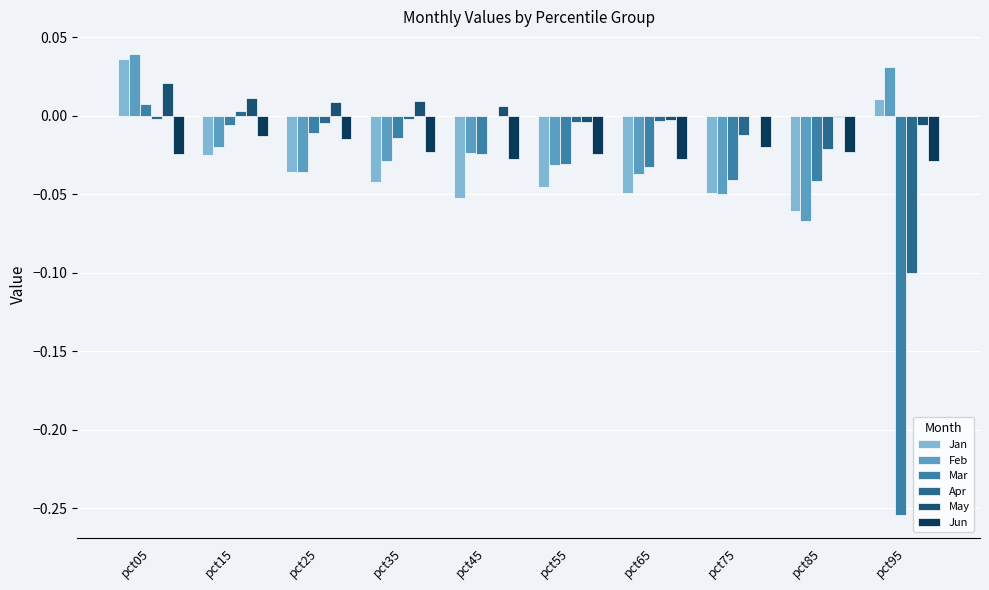

Is it true that Jun equals -0.0 at pct95?

False